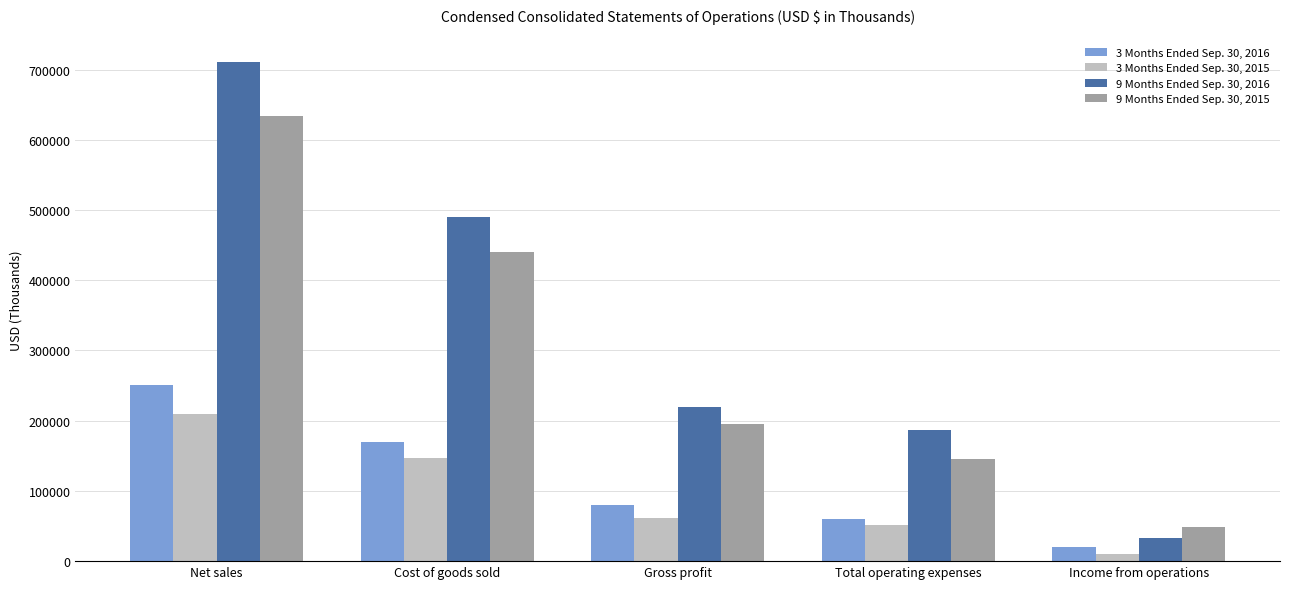

At which category does the chart reach its minimum across all series?

Income from operations